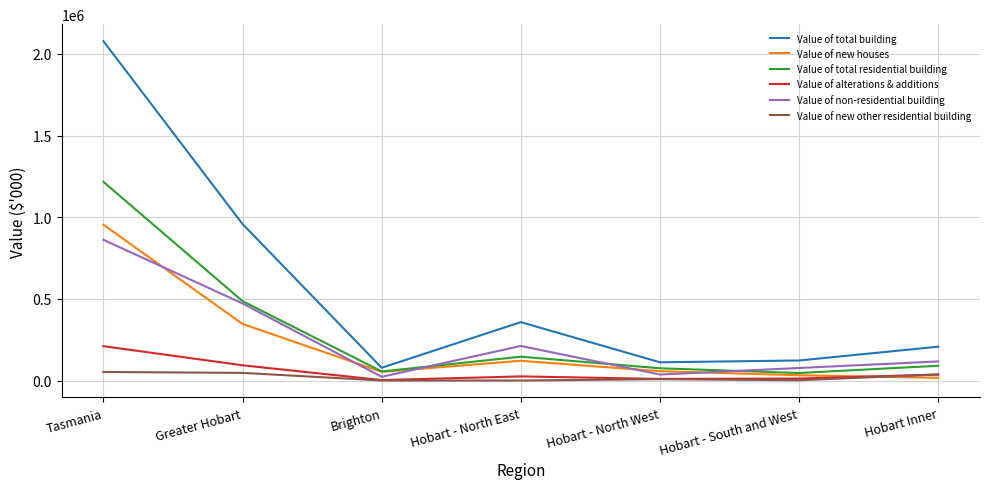

What is the difference between the second highest and second lowest values in the Value of non-residential building series?

435508